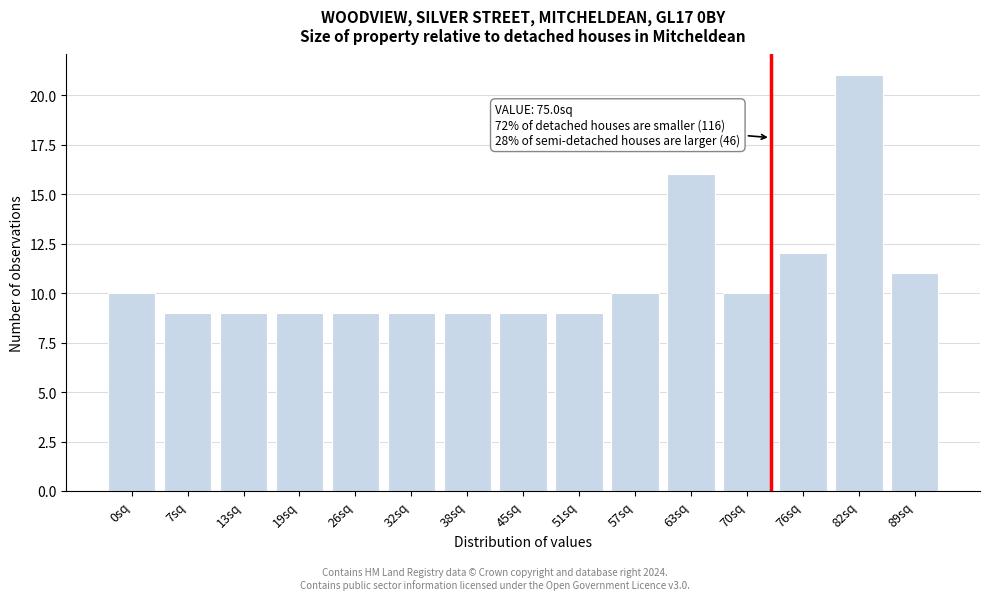

Reading right to left, transcribe all the data shown in this chart.

11	21	12	10	16	10	9	9	9	9	9	9	9	9	10